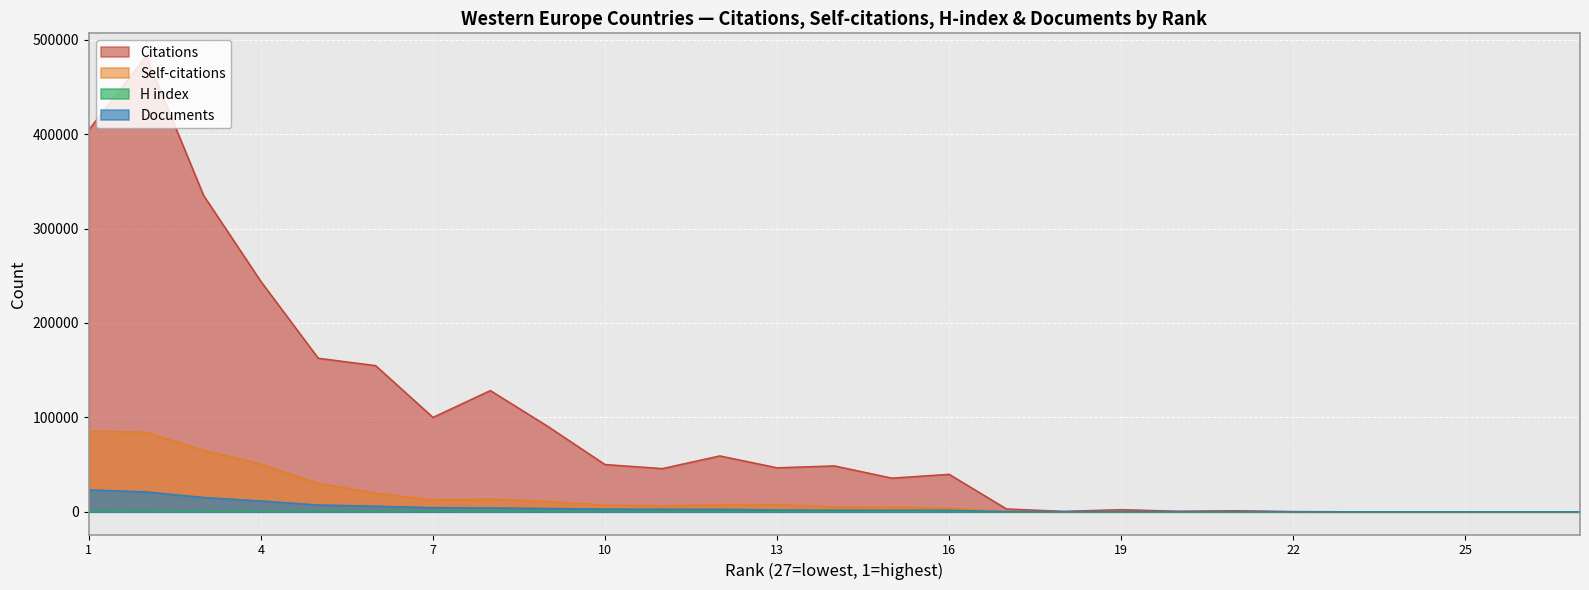

At which label does Self-citations reach its minimum?

27